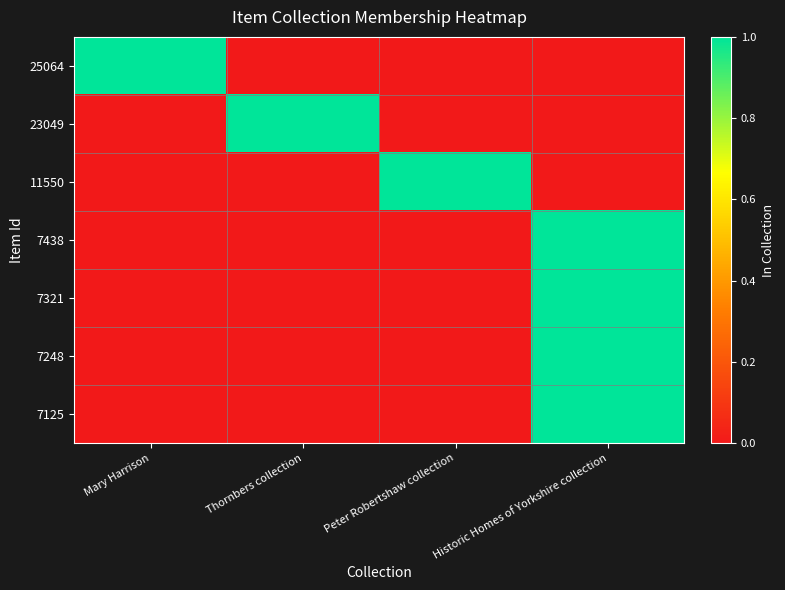

Rank the series at Peter Robertshaw collection from highest to lowest value.

11550, 25064, 23049, 7438, 7321, 7248, 7125